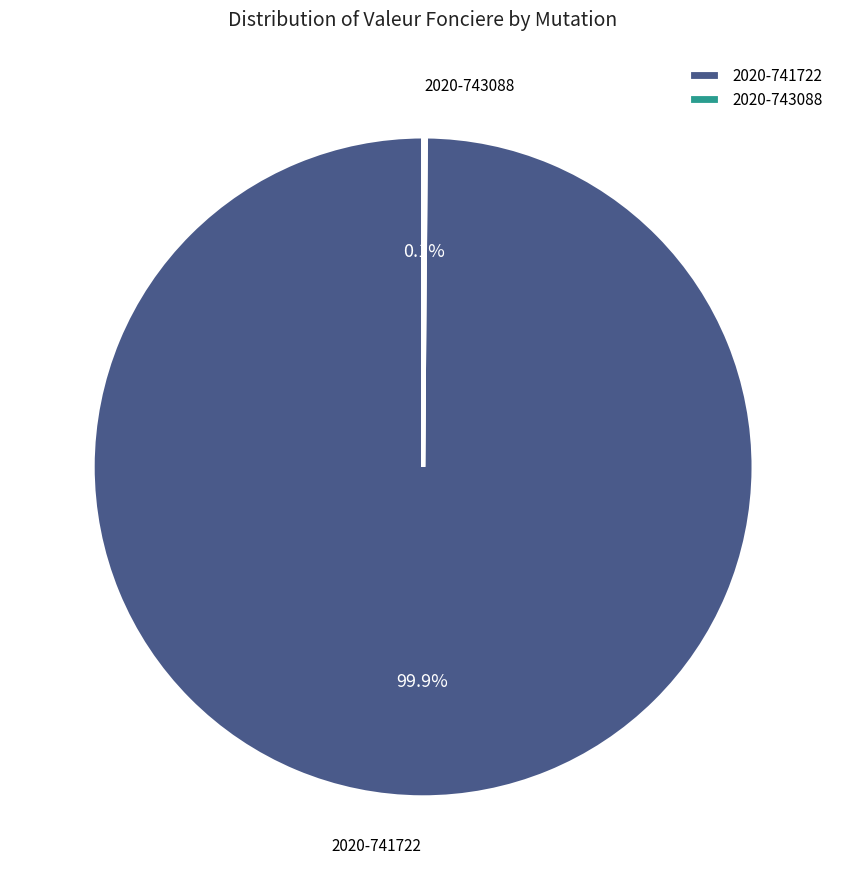

Is there any slice that represents more than half of the pie?

Yes